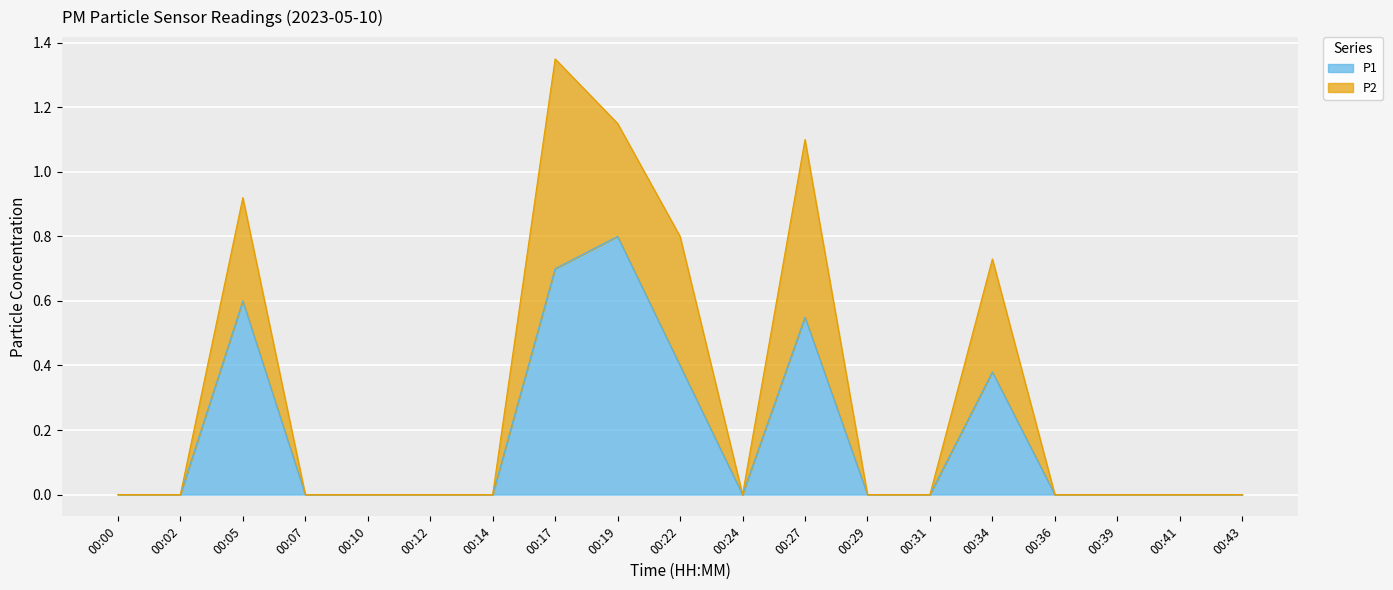

What is the highest value of the P1 series?

0.8